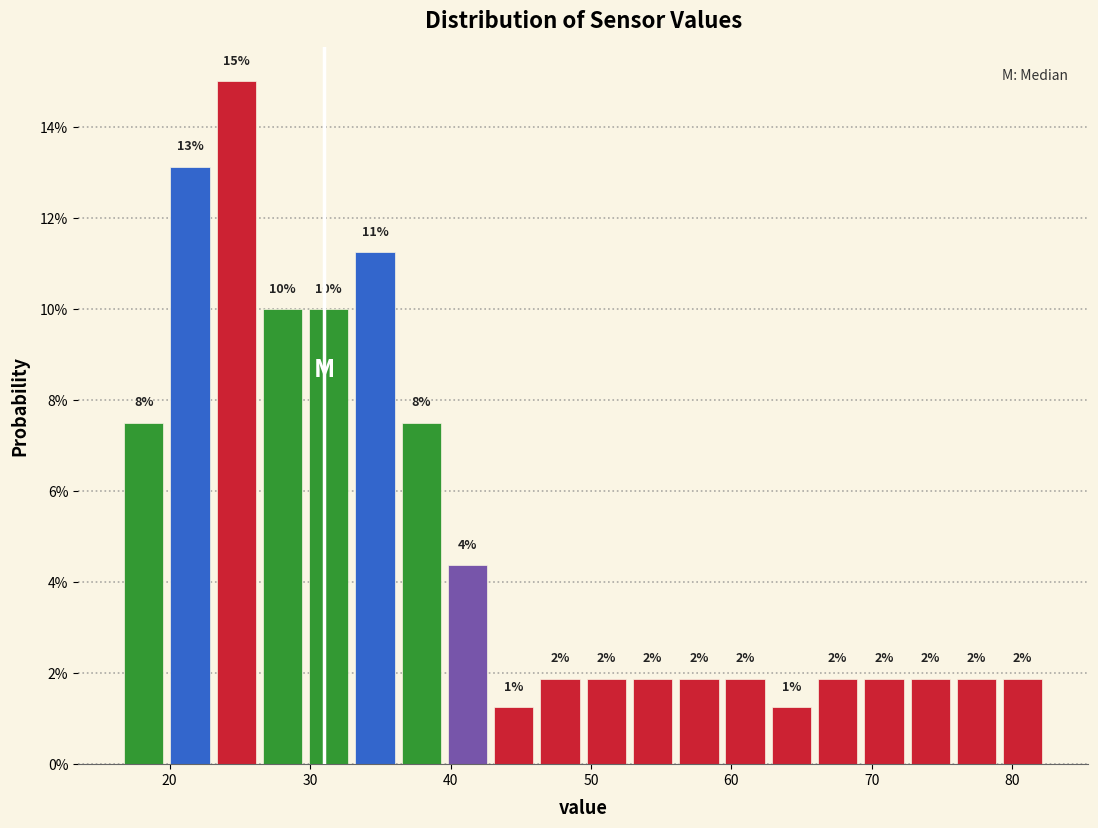

Around what value on the x-axis is the tallest bar? Give the approximate position of its centre, as read against the axis.

25